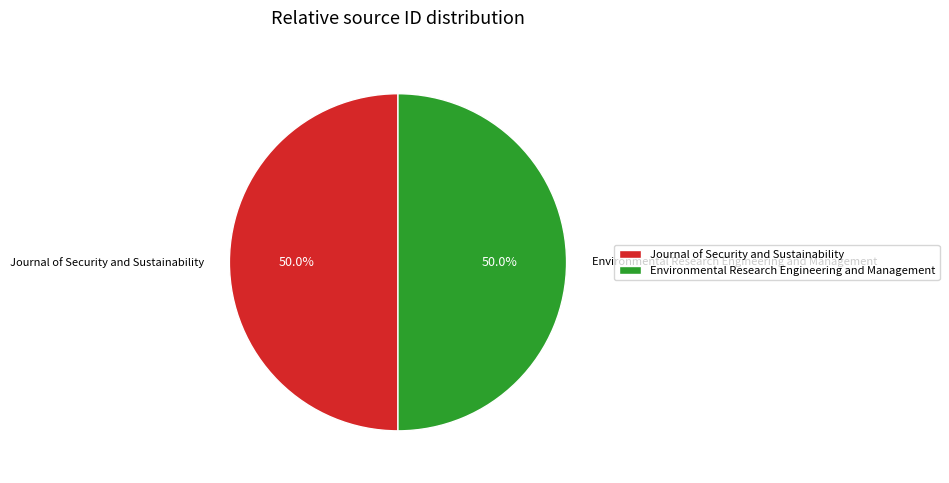

How much of the chart is everything except Journal of Security and Sustainability?

50.0%